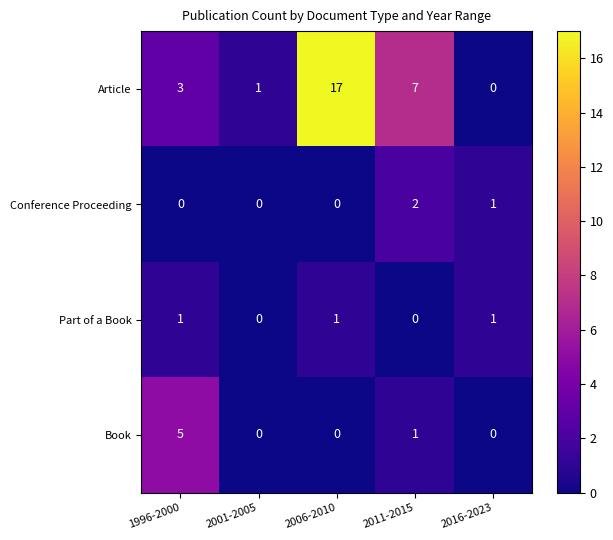

The value of Article at 2006-2010 is 17. True or false?

True